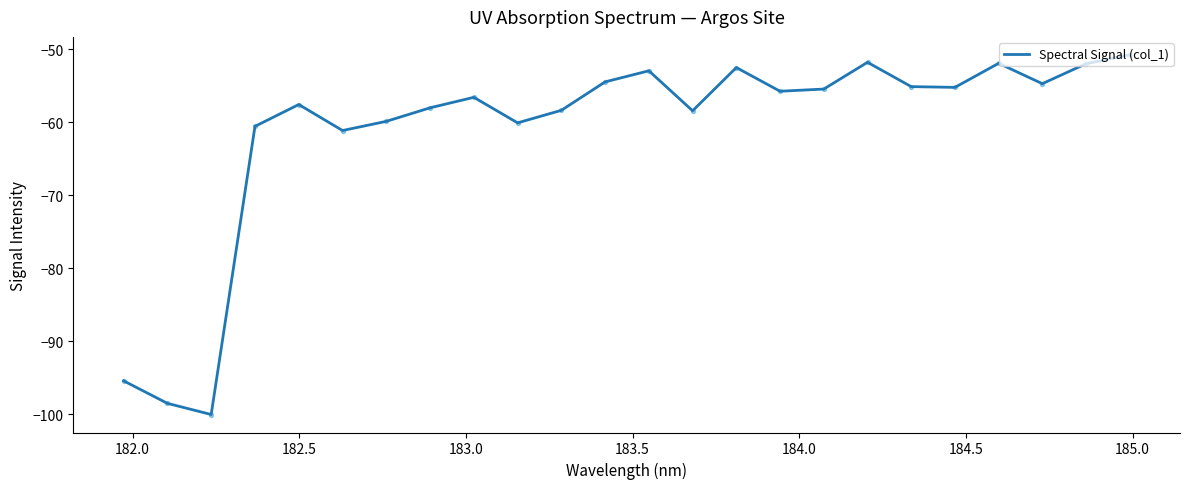

What is the difference between the maximum and minimum values?

49.2